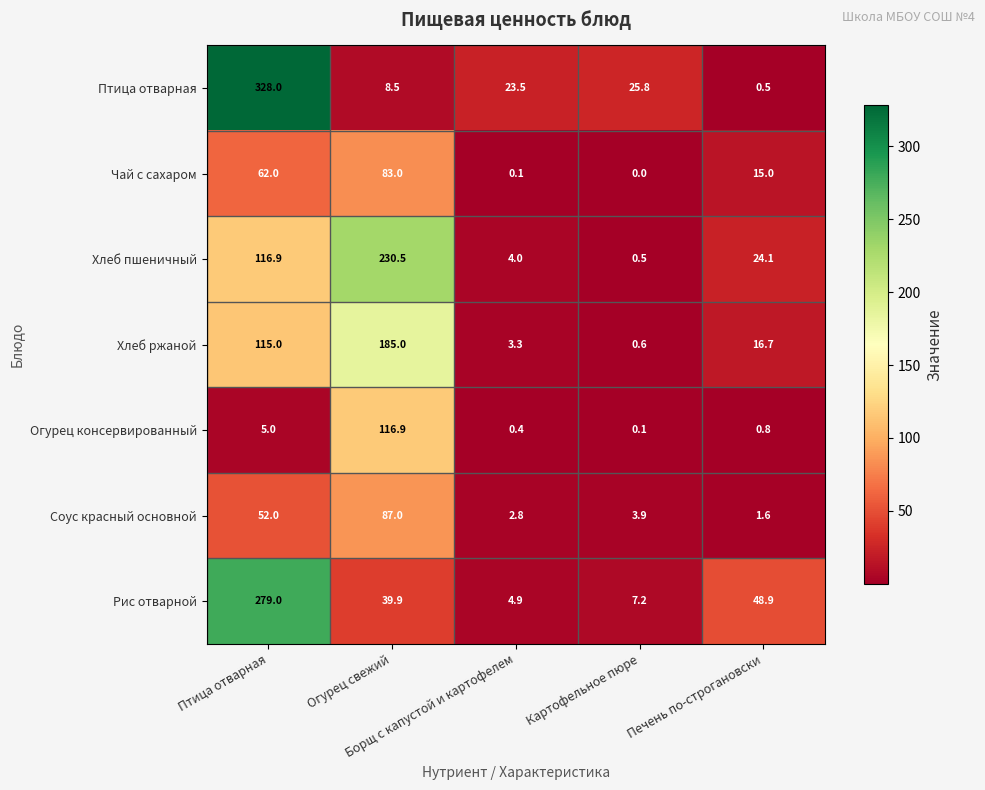

What is the difference between the second highest and second lowest values in the Хлеб пшеничный series?

112.9